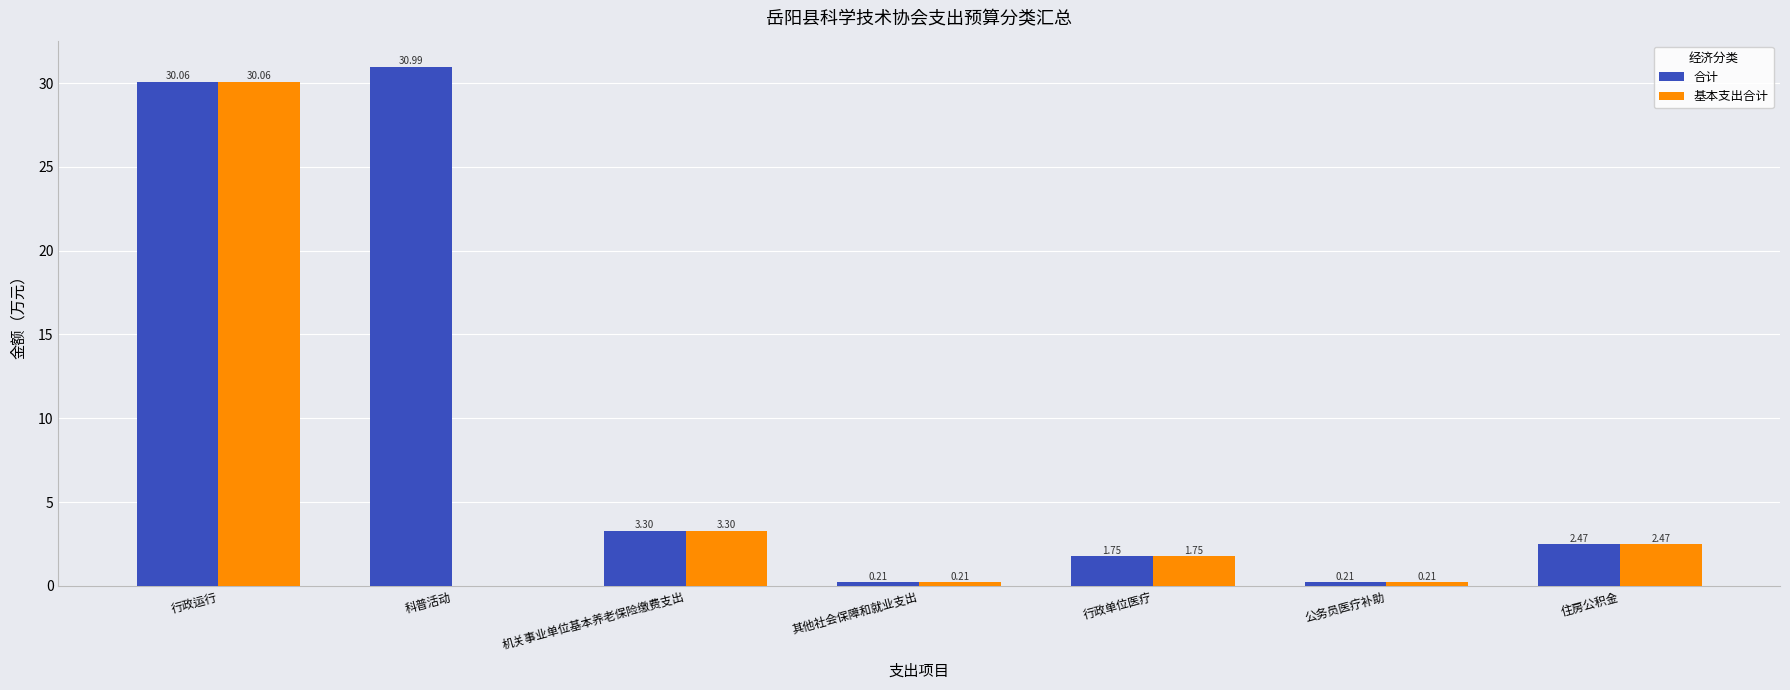

What is the total value across all series at 行政单位医疗?

3.5